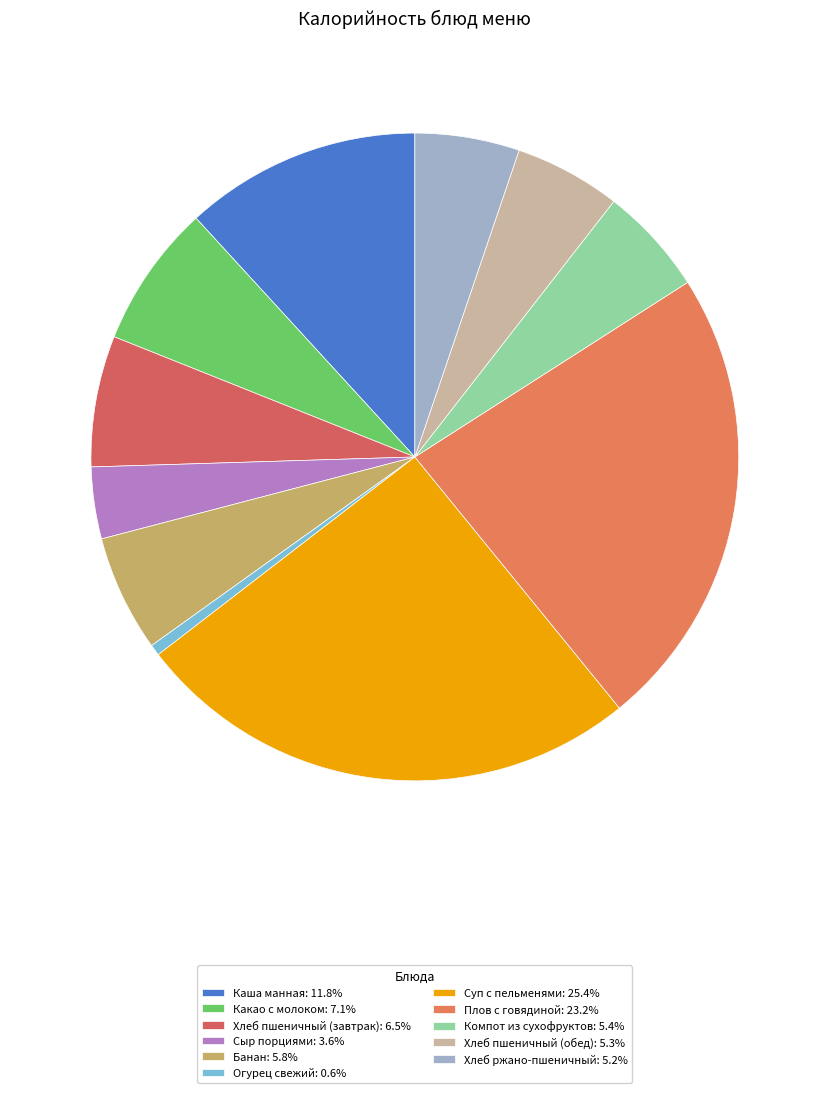

How many slices are in this pie chart?

11